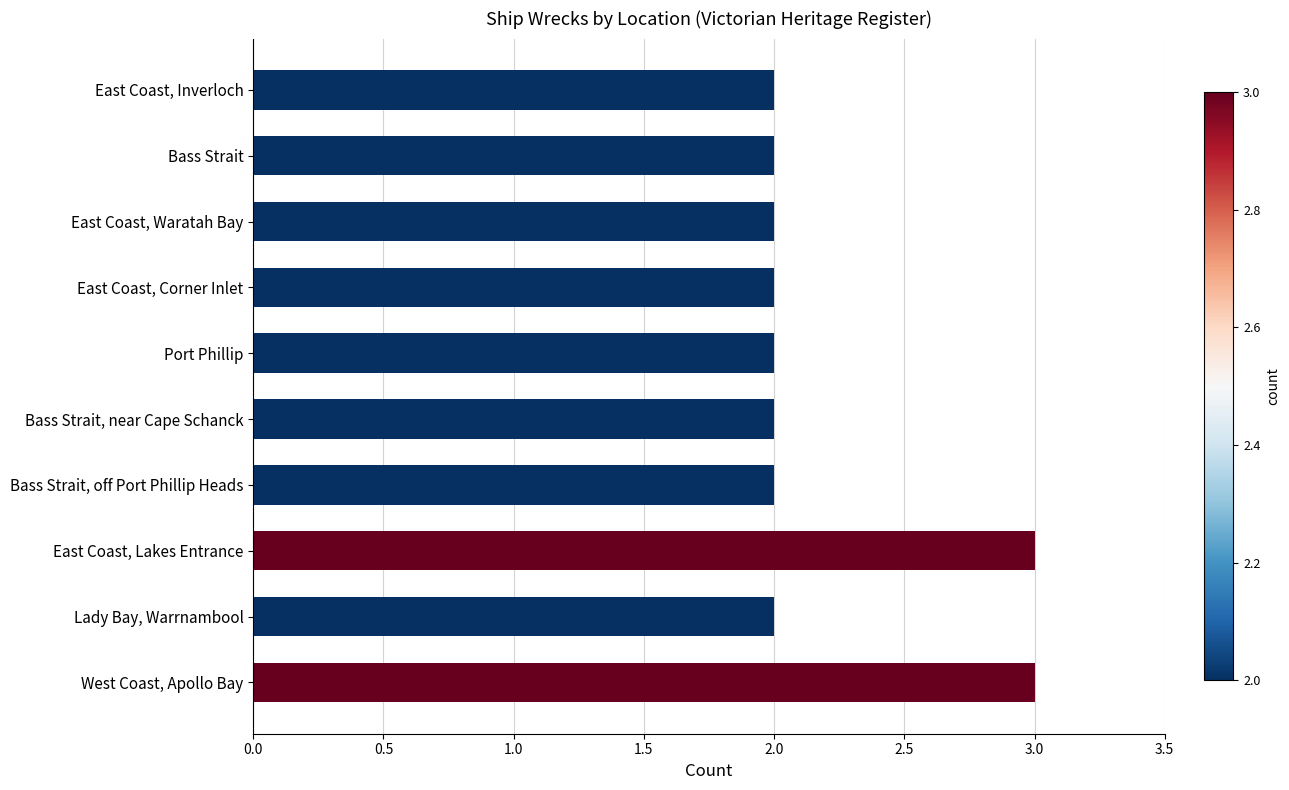

Reading bottom to top, extract all data points from this chart.

3	2	3	2	2	2	2	2	2	2